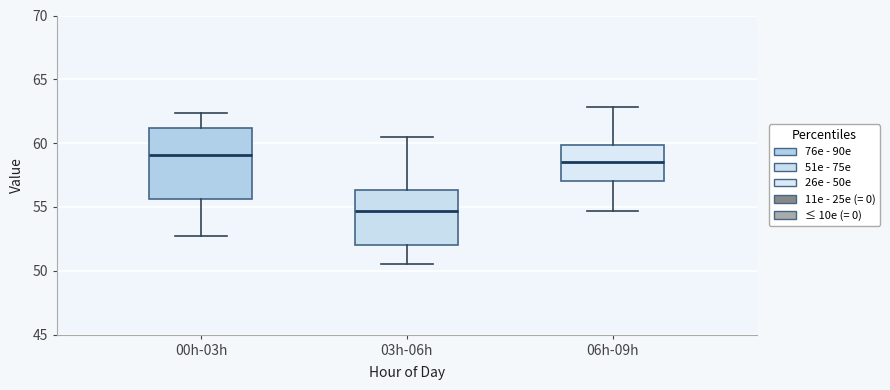

Which box has the lowest median line?

03h-06h